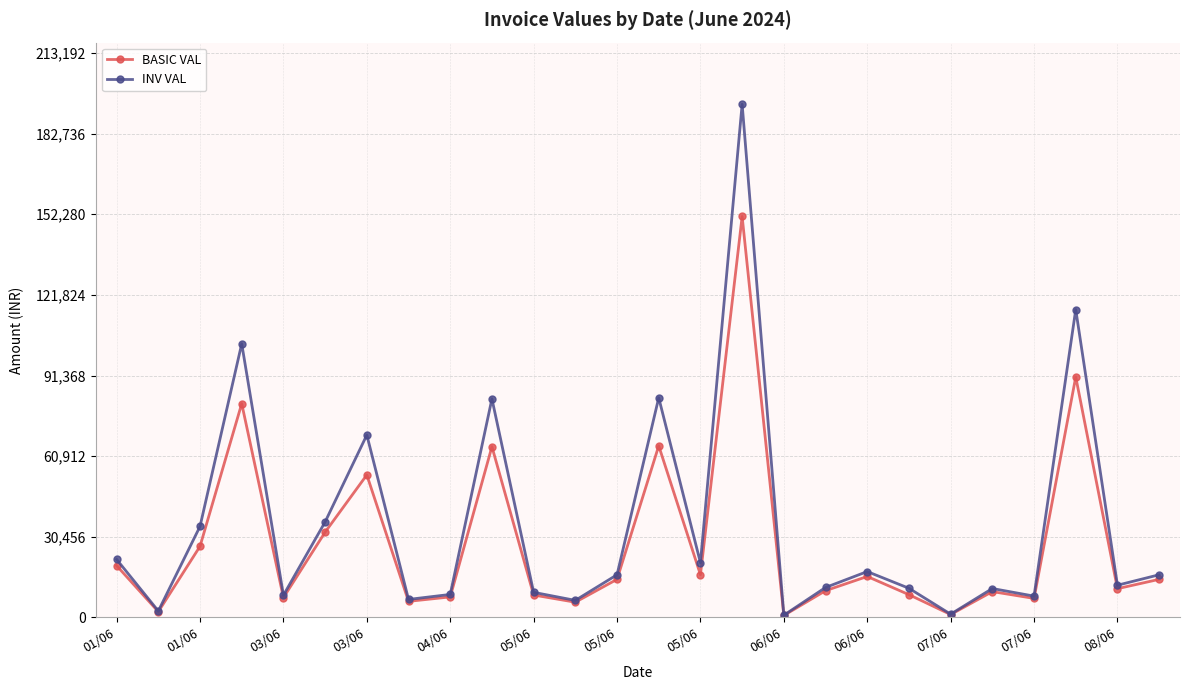

Does the chart have visible grid lines?

Yes